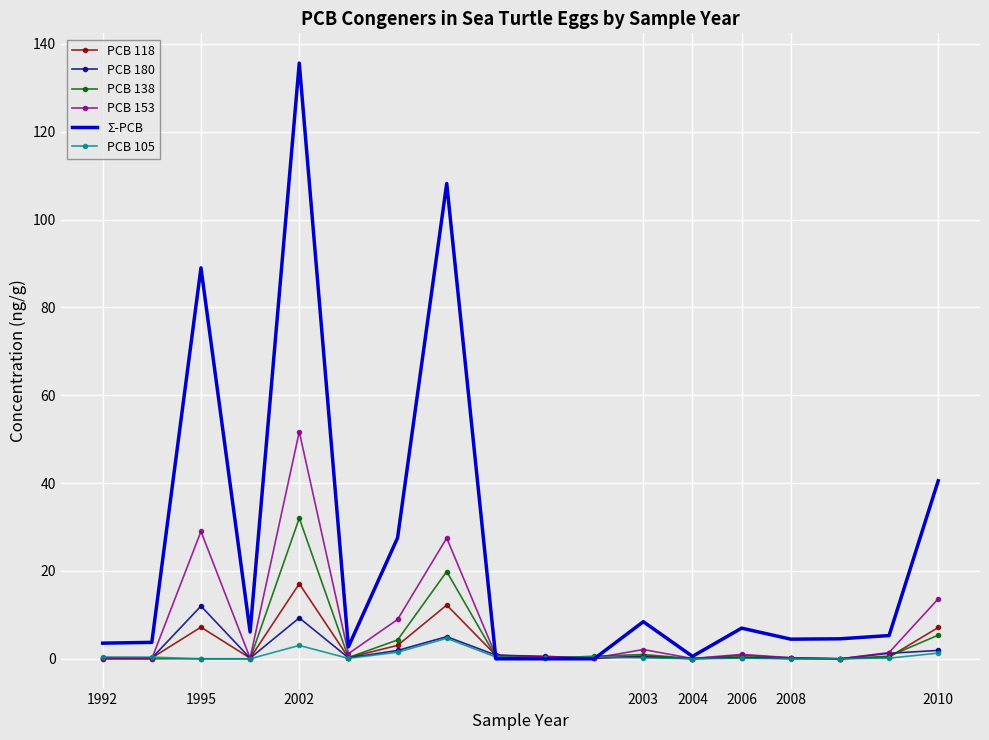

What is the maximum value shown in the chart?

135.6